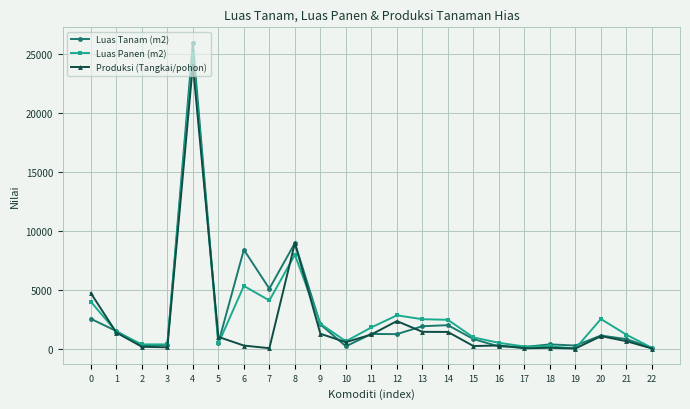

What is the difference between the second highest and second lowest values in the Luas Tanam (m2) series?

8820